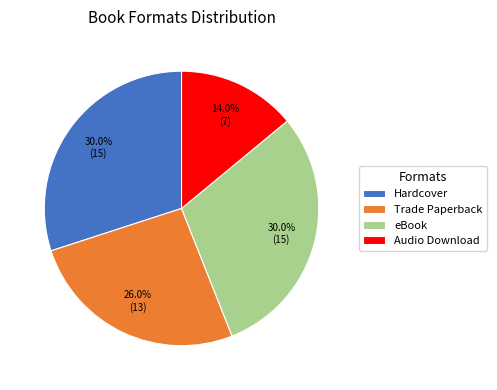

Which has a higher value, eBook or Audio Download?

eBook